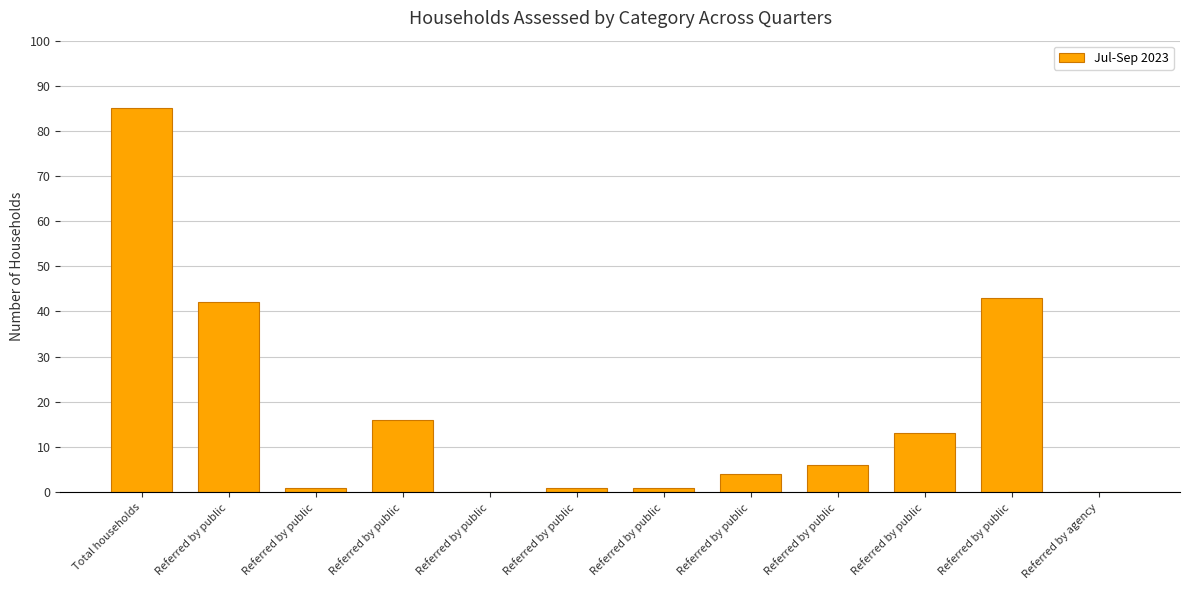

Reading left to right, transcribe all the data shown in this chart.

85	42	1	16	0	1	1	4	6	13	43	0